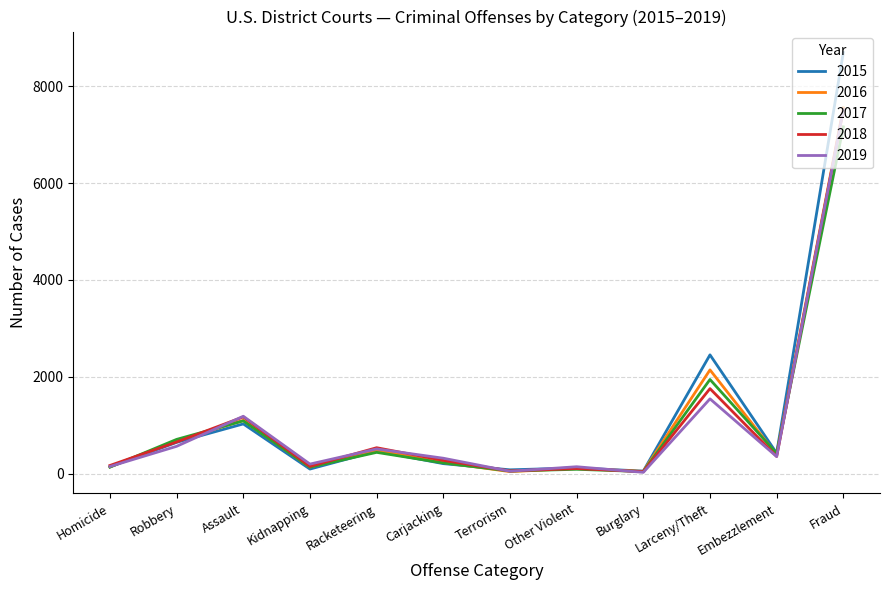

Which category has the highest value across all series?

Fraud